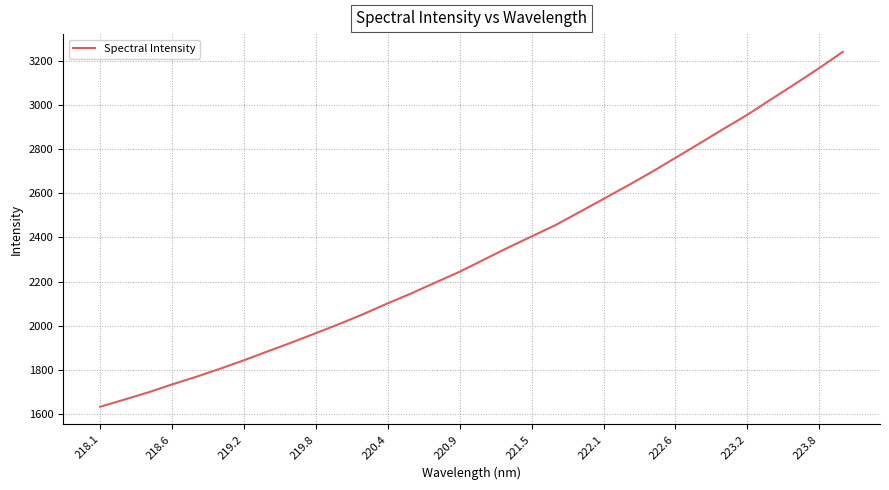

What is the minimum value shown in the chart?

1632.9